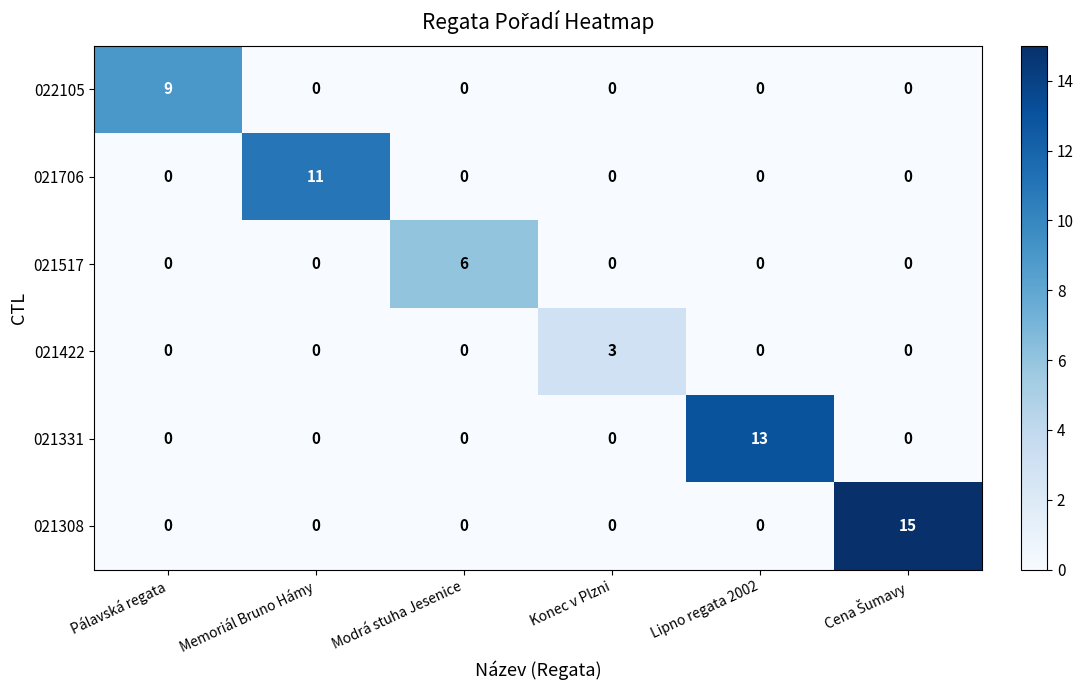

How many 021422 values are between 0 and 1?

5